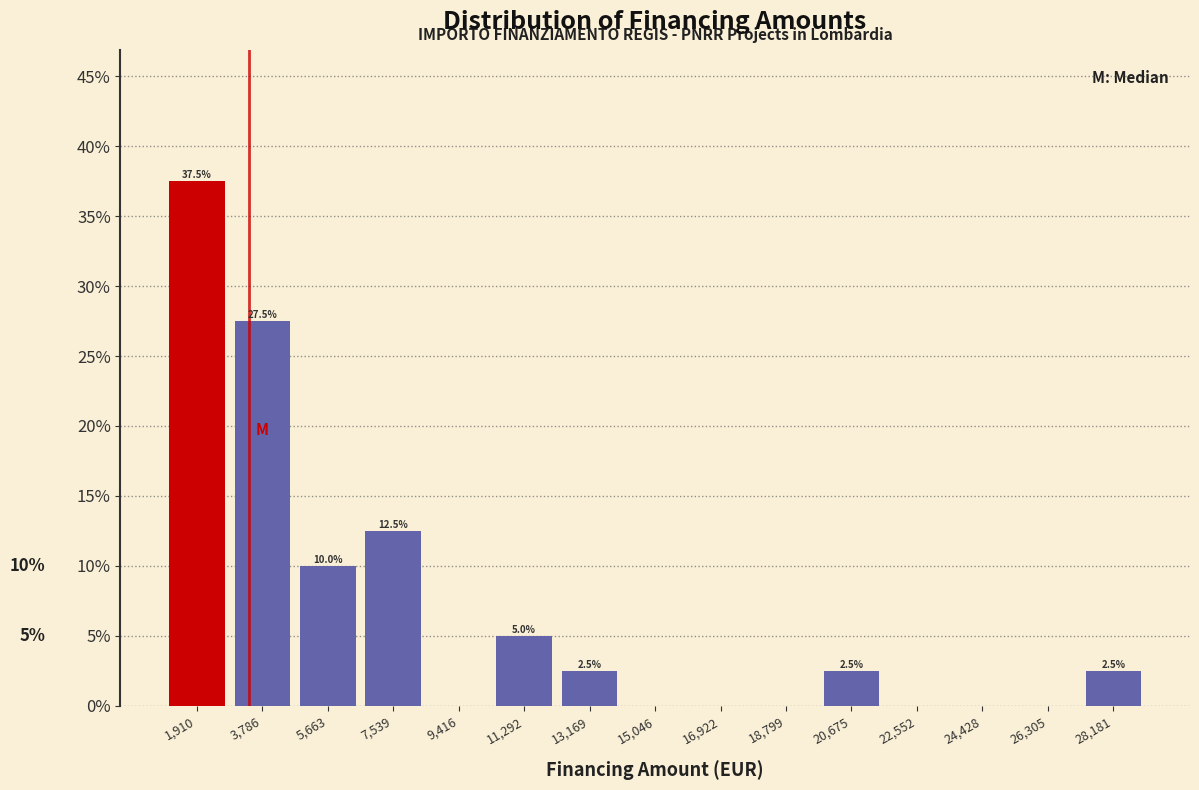

Which range on the x-axis has the tallest bar?

1000 to 2800